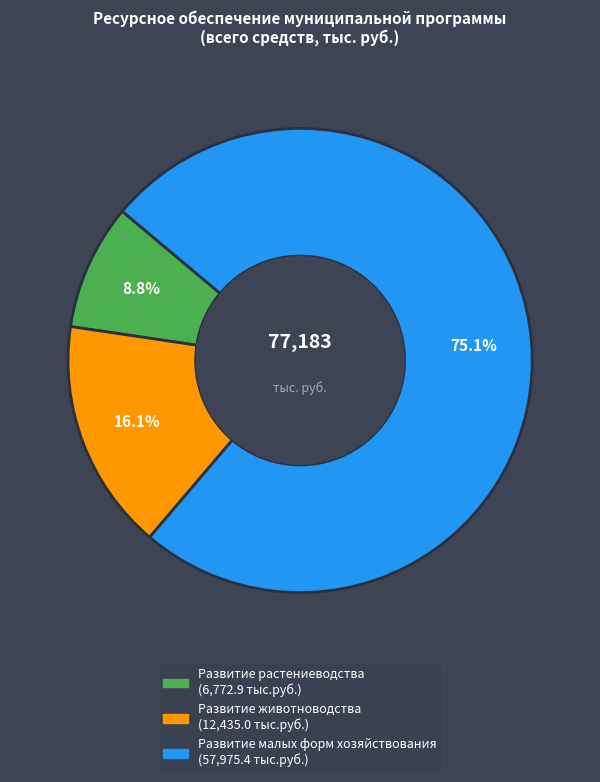

To the nearest percent, what percentage of the pie is Развитие животноводства?

16%